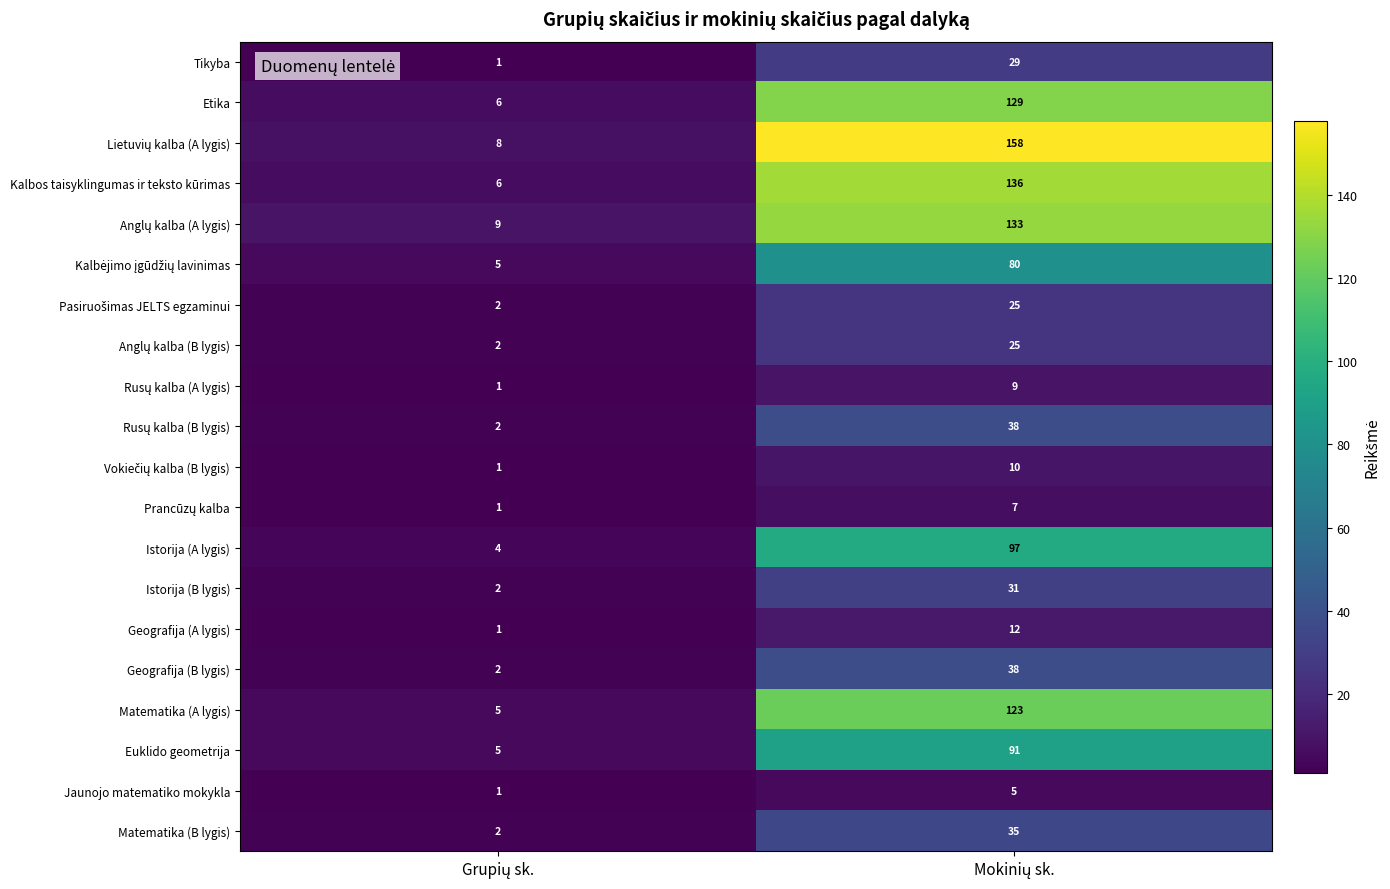

How many series are shown in this chart?

20